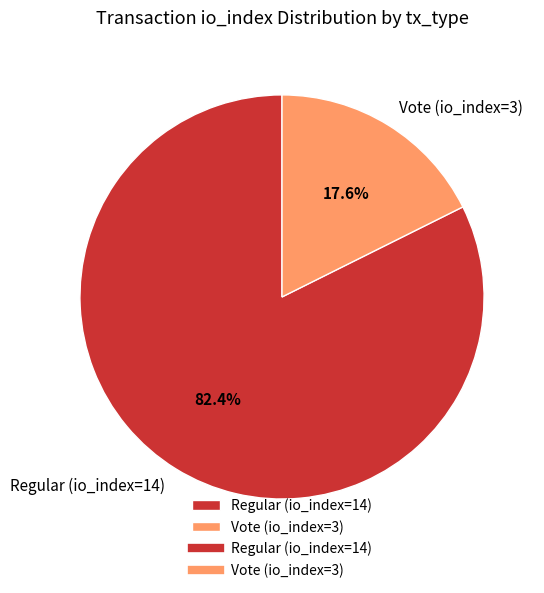

What is the ratio of the value at Regular (io_index=14) to the value at Vote (io_index=3)?

4.7